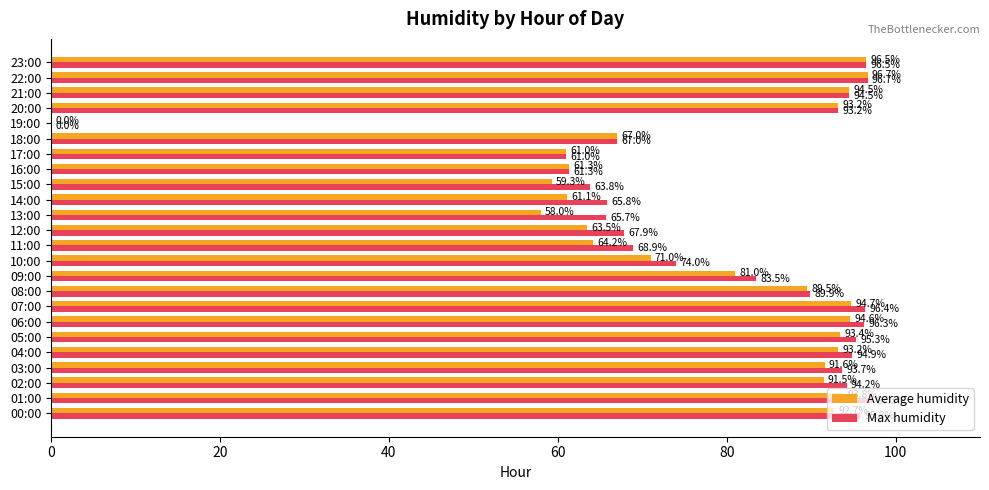

Is it true that Max humidity equals 93.2 at 20:00?

True